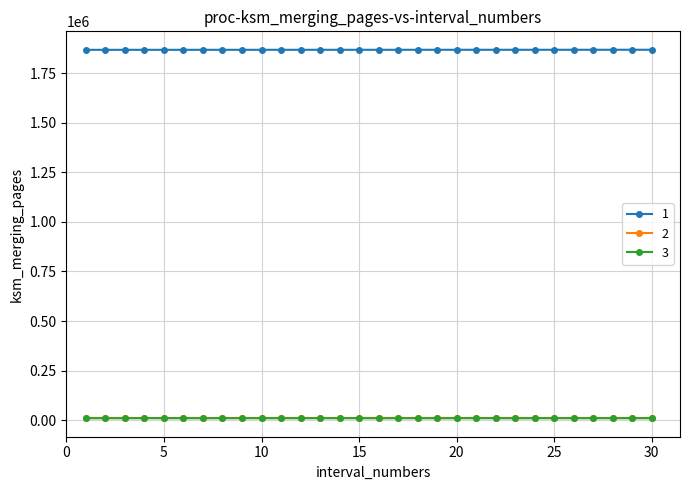

At how many categories does at least one series exceed 1766812?

30